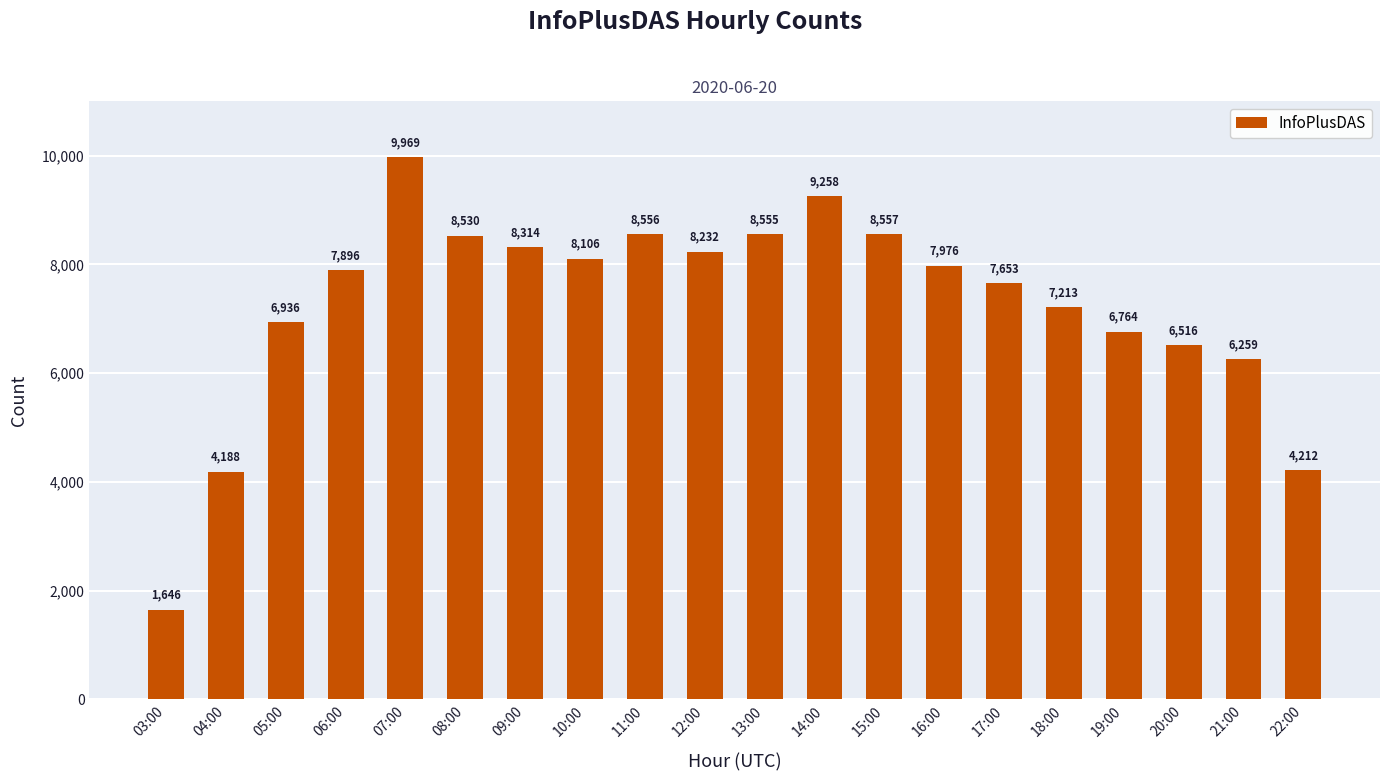

List the labels in order of value, smallest first.

03:00, 04:00, 22:00, 21:00, 20:00, 19:00, 05:00, 18:00, 17:00, 06:00, 16:00, 10:00, 12:00, 09:00, 08:00, 13:00, 11:00, 15:00, 14:00, 07:00